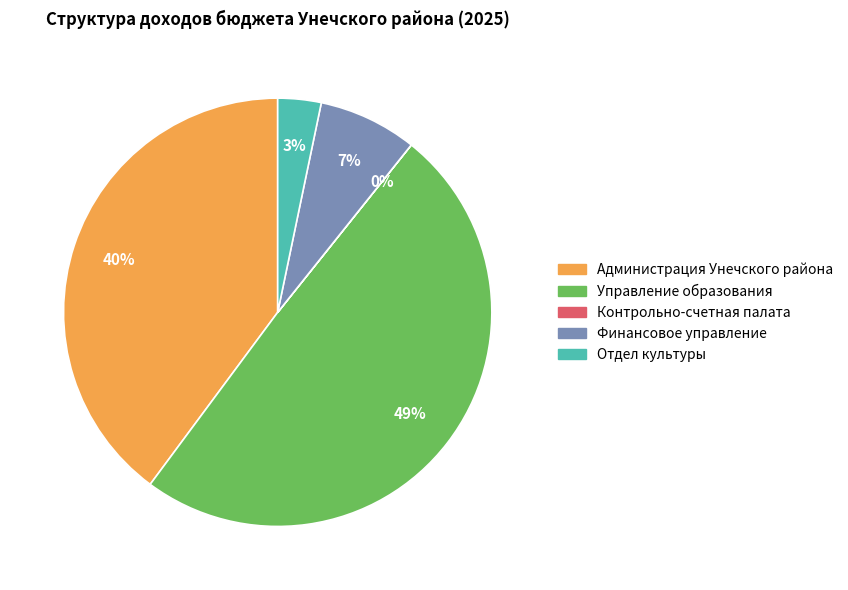

True or false: Администрация Унечского района accounts for 52% of the total.

False